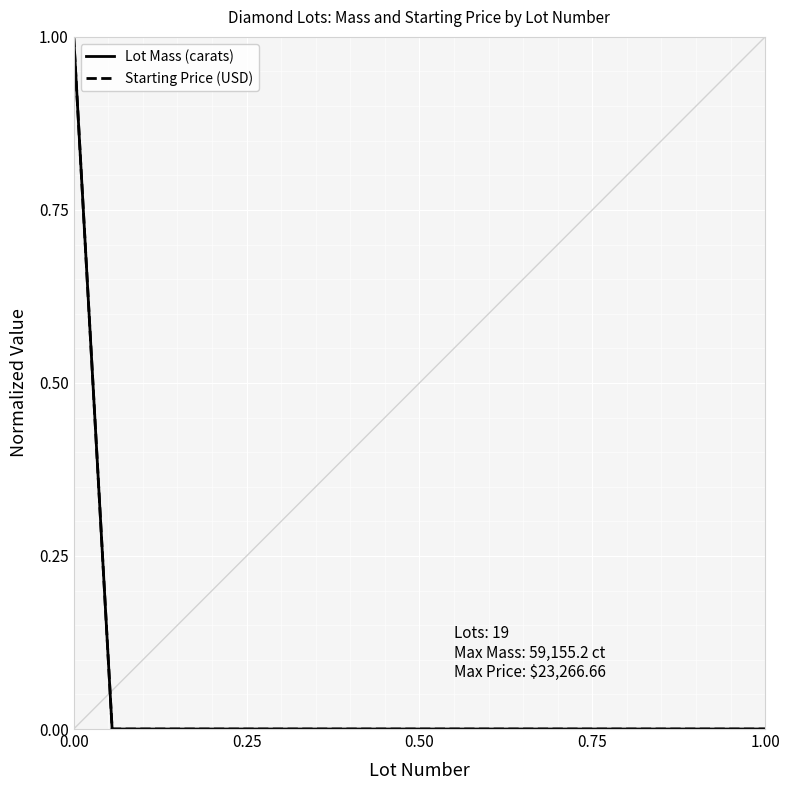

What is the value of the Lot Mass (carats) point at the 1st from the left?

1